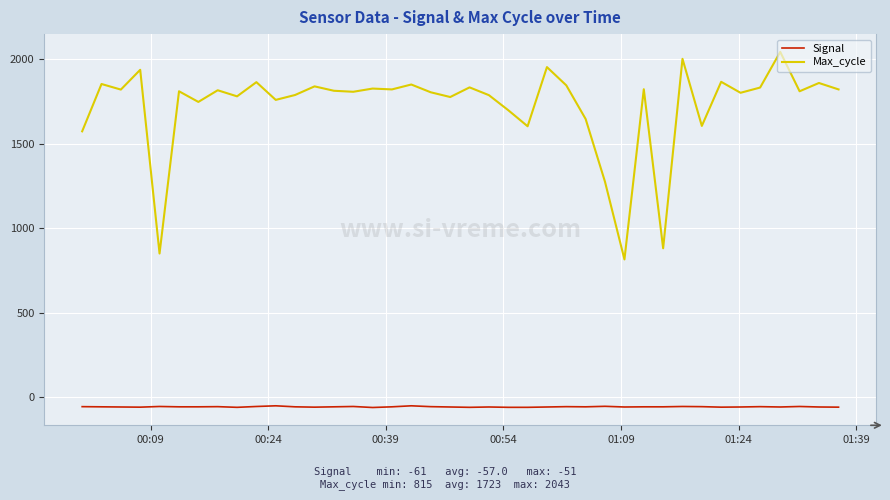

List the series in order of their peak value, lowest first.

Signal, Max_cycle